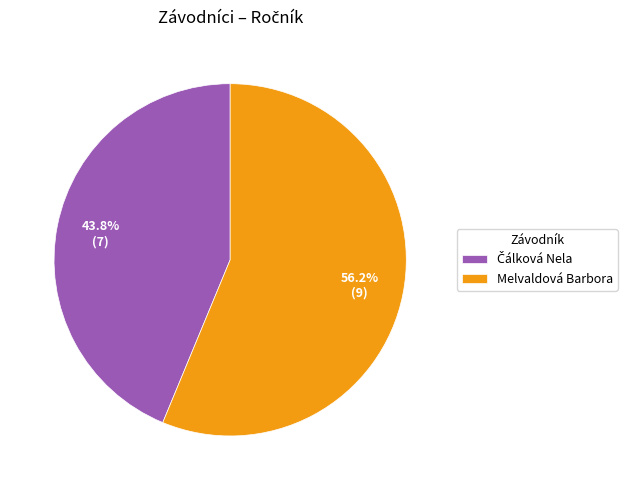

Which slice represents more than half of the pie?

Melvaldová Barbora